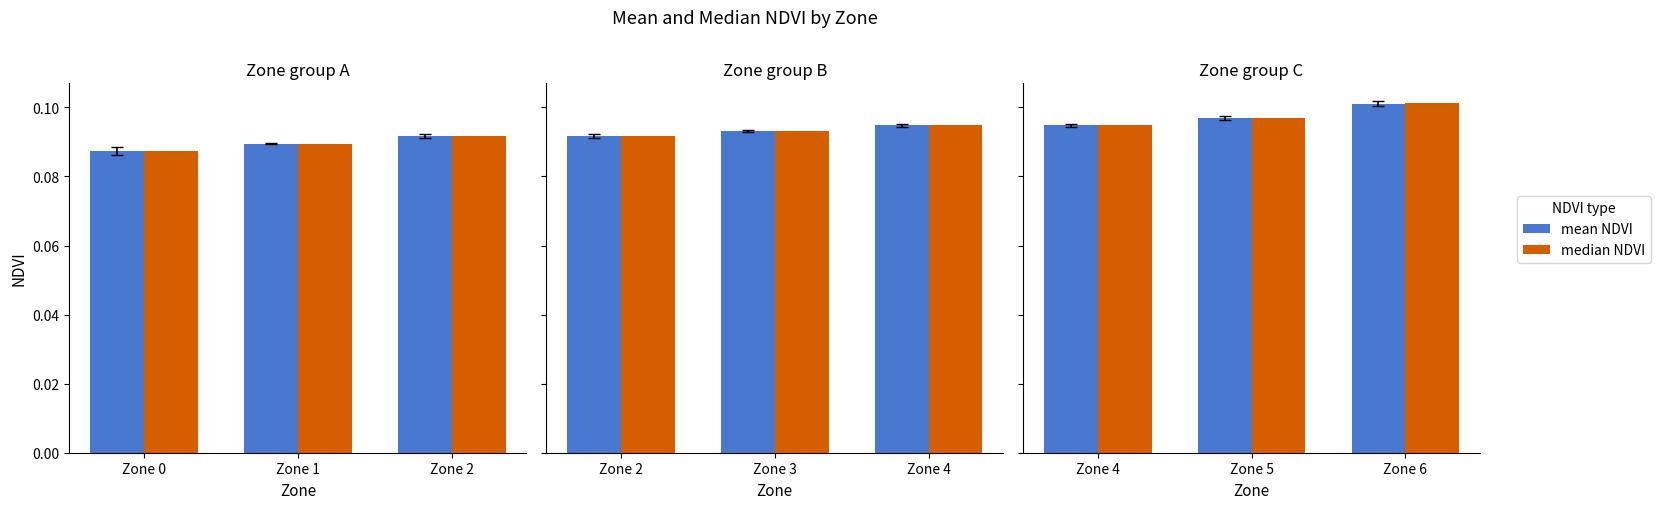

What is the value of the median NDVI bar at the 2nd from the left?

0.1